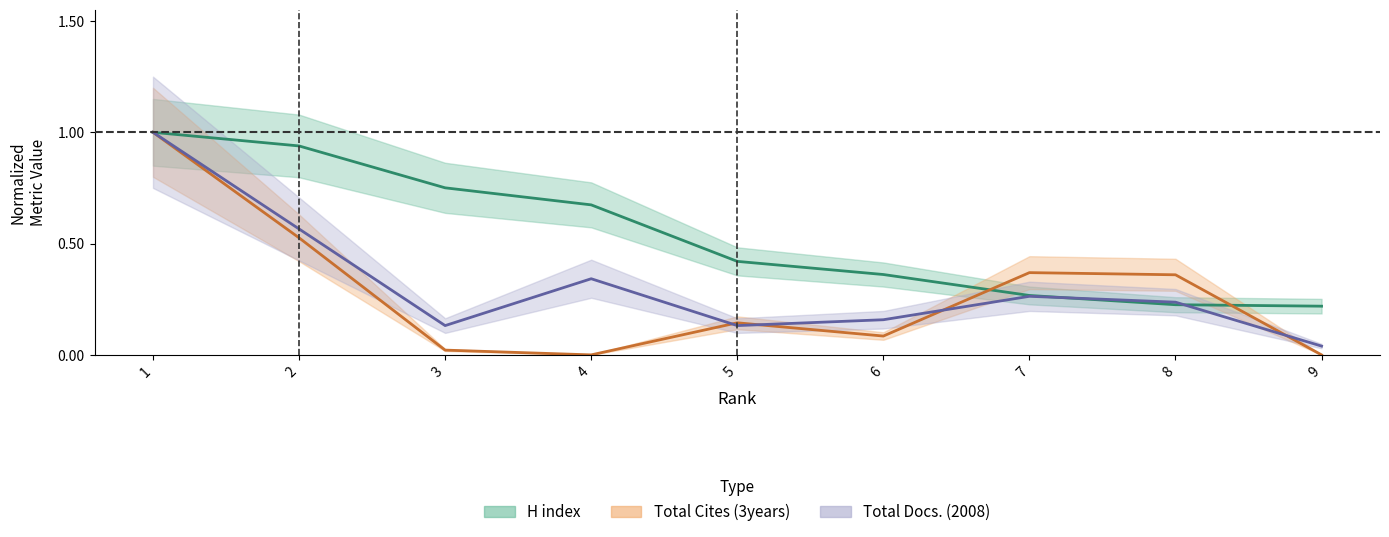

How many lines are shown in the chart?

3